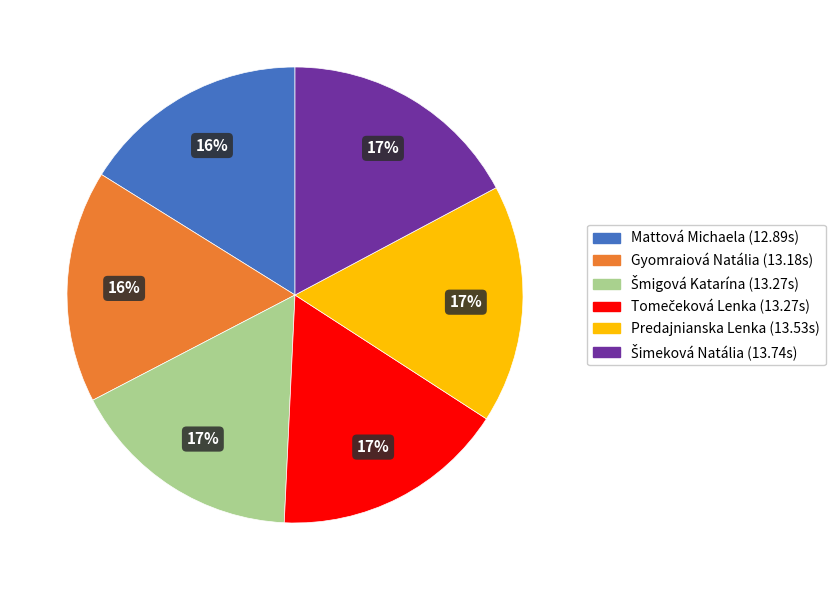

What percentage is the Predajnianska Lenka slice, to the nearest percent?

17%